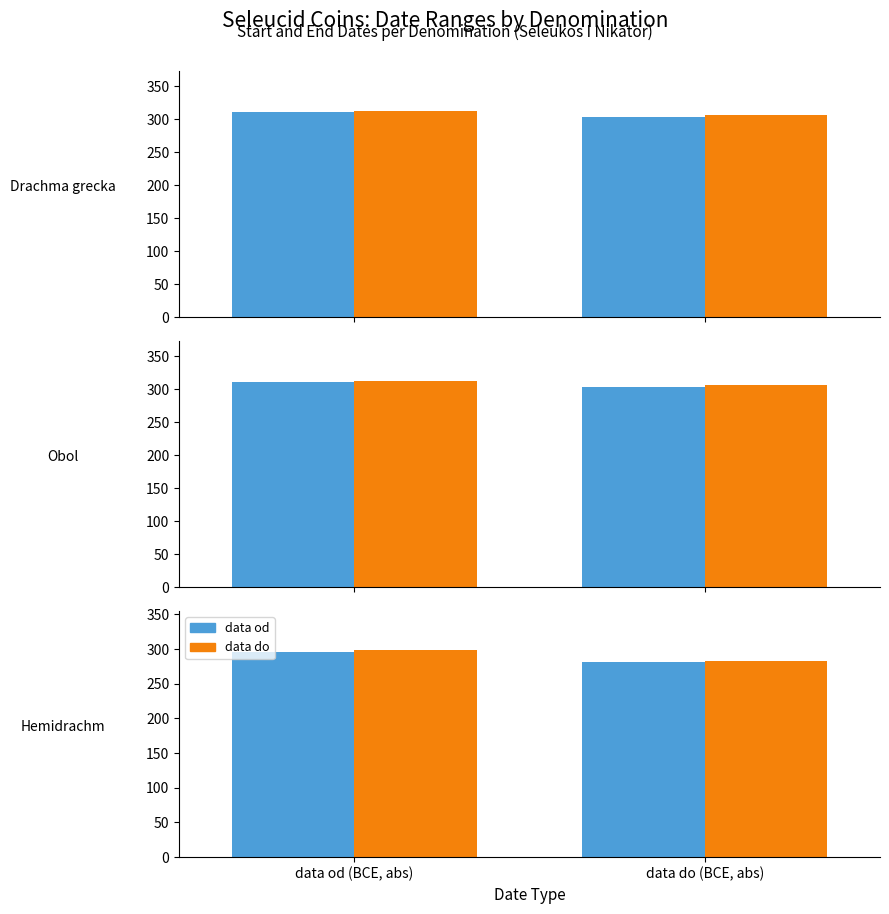

Which series changed the most between Drachma grecka and Obol?

data od